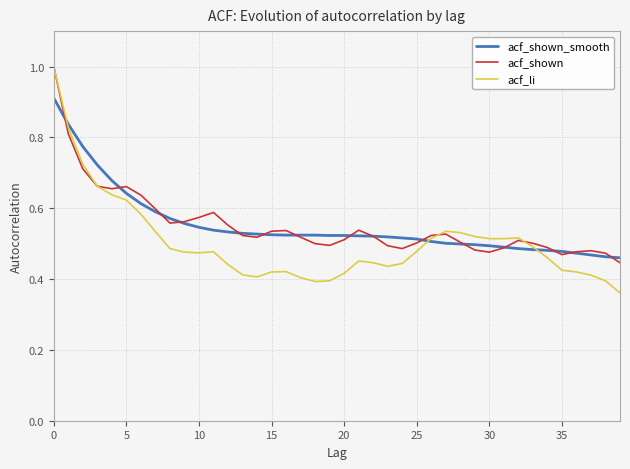

Is the value of acf_li at 25 greater than the value of acf_shown_smooth at 0?

No